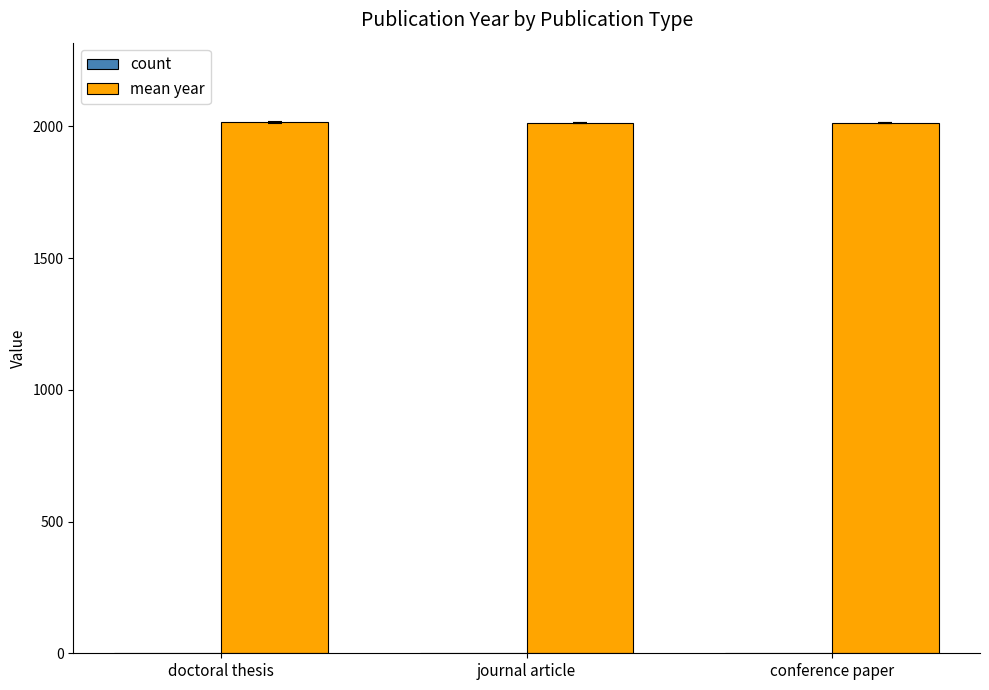

What is the sum of all mean year values?

6040